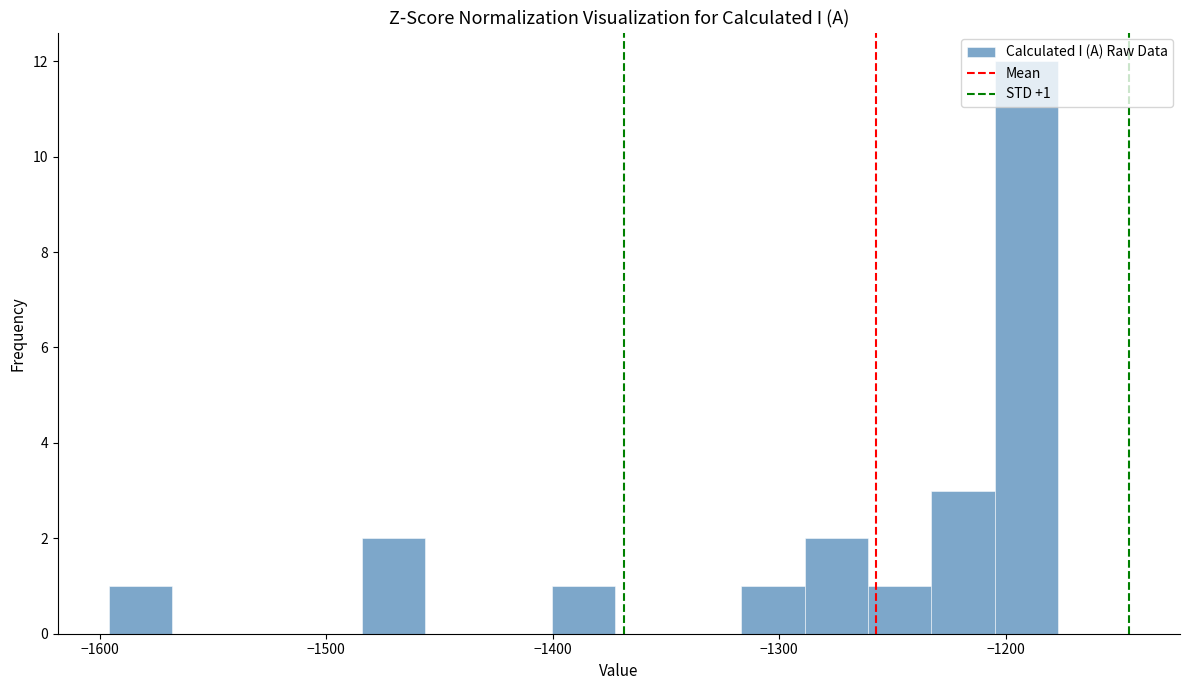

Read against the x-axis, roughly where is the centre of the tallest bar?

-1190